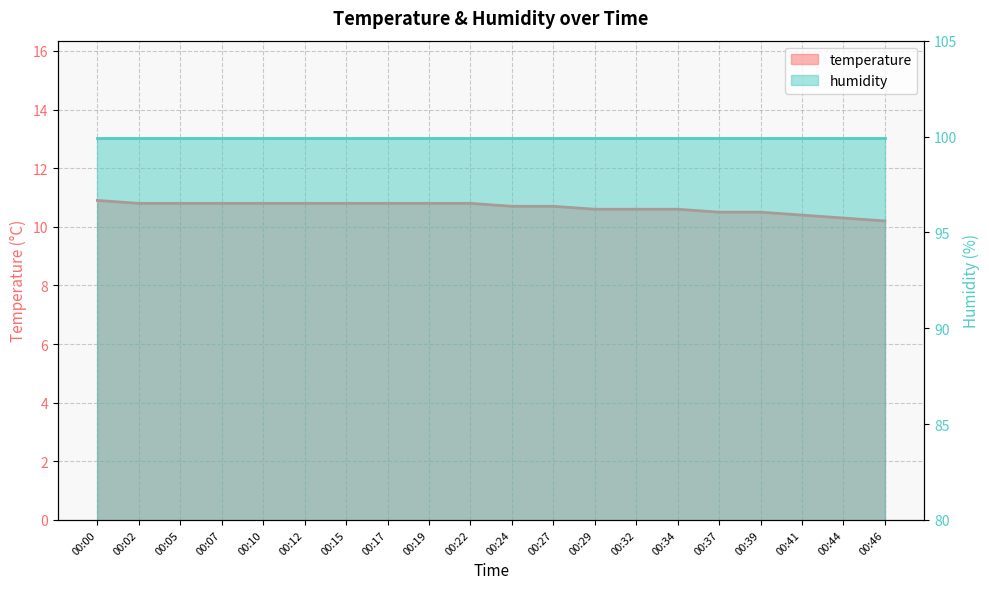

What is the minimum value shown in the chart?

10.2